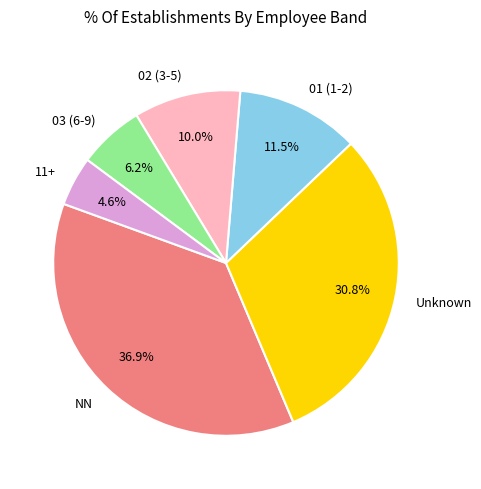

Is there any slice that represents more than half of the pie?

No